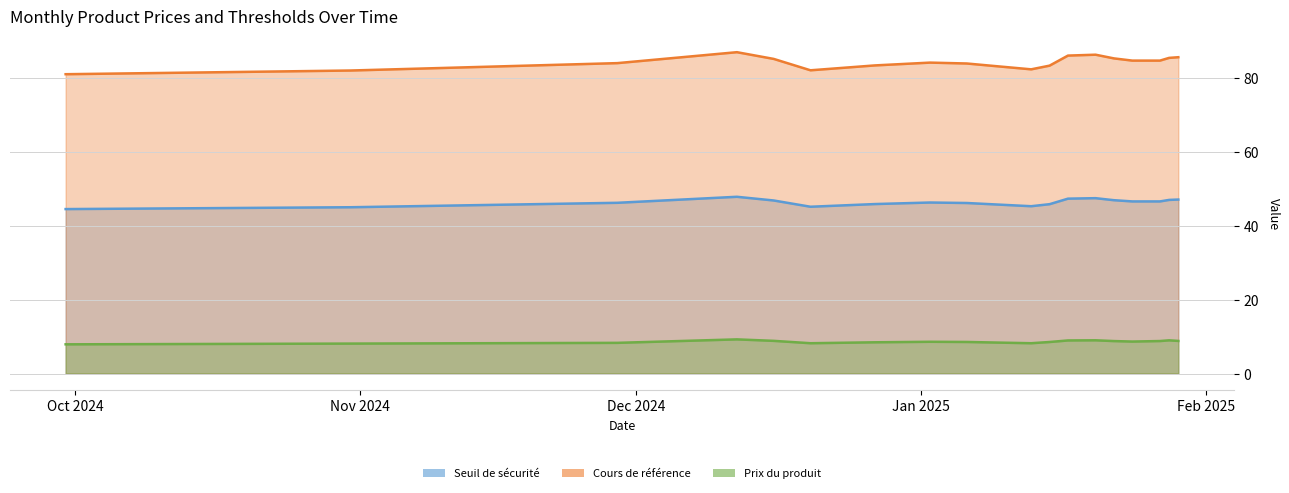

Where is the first local maximum for Prix du produit?

2024-12-12